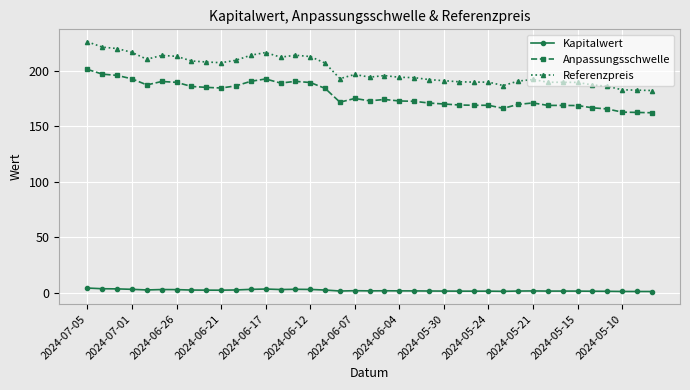

What is the average value of the Kapitalwert series?

2.1